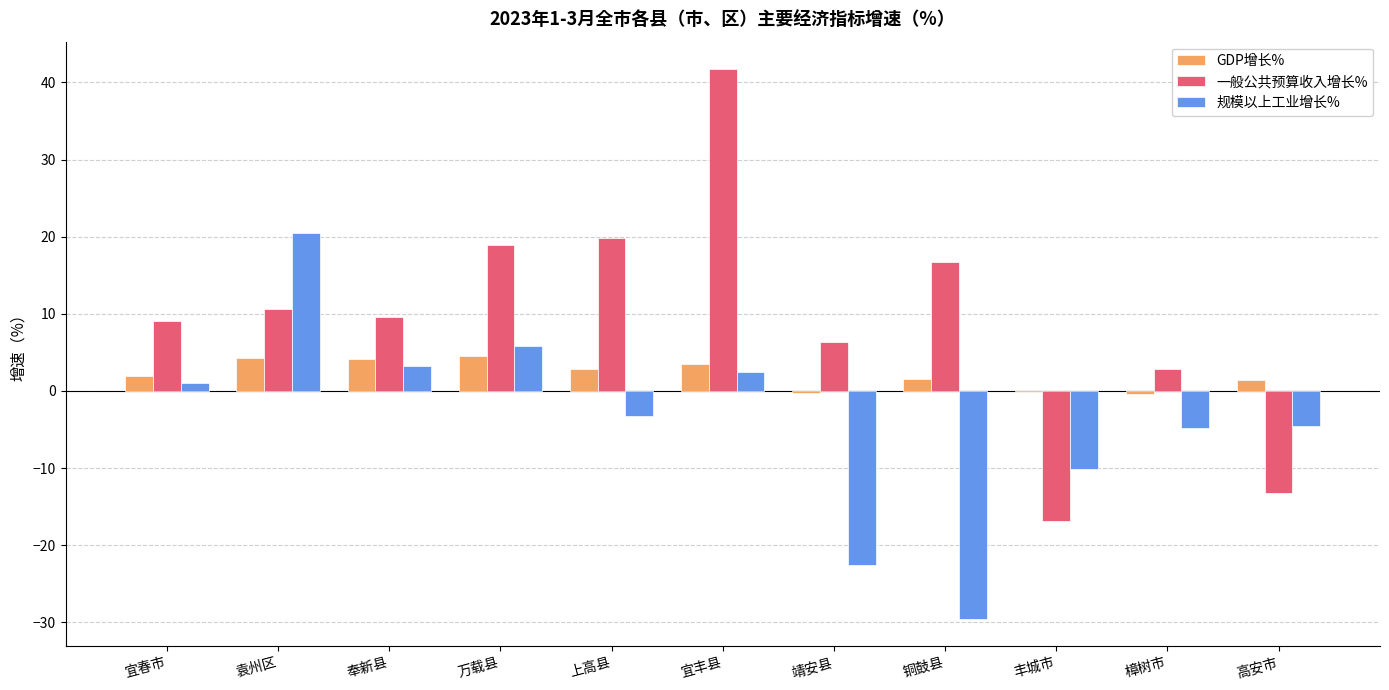

What is the sum of the 规模以上工业增长% values at 万载县 and 奉新县?

9.0